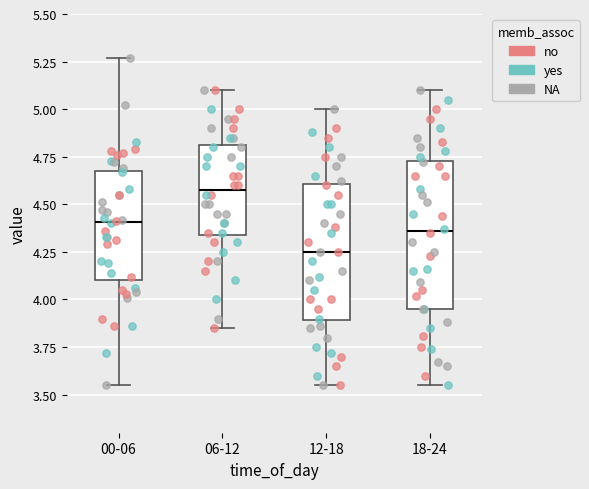

Reading left to right, transcribe this box plot: for each box, give where its median line is, the range the box spans, and where its two whiskers end, as read against the y-axis. The values are not printed on the chart, so give them approximately, as read against the axis.

00-06: median 4.40, box 4.10 to 4.70, whiskers 3.55 to 5.25
06-12: median 4.60, box 4.35 to 4.80, whiskers 3.85 to 5.10
12-18: median 4.25, box 3.90 to 4.60, whiskers 3.55 to 5.00
18-24: median 4.35, box 3.95 to 4.75, whiskers 3.55 to 5.10